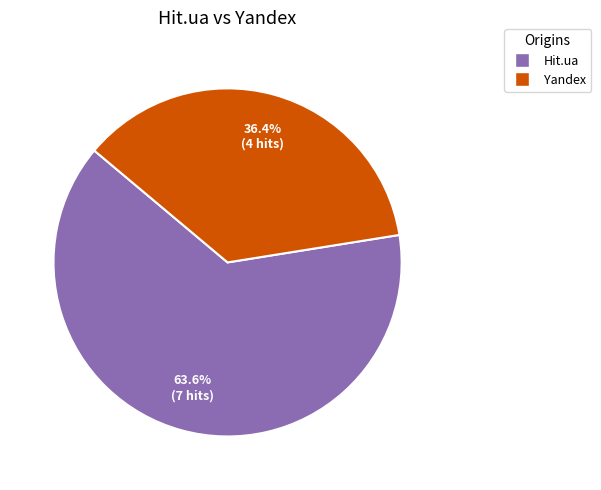

To the nearest percent, what is the difference between the largest and smallest slice percentages?

27%